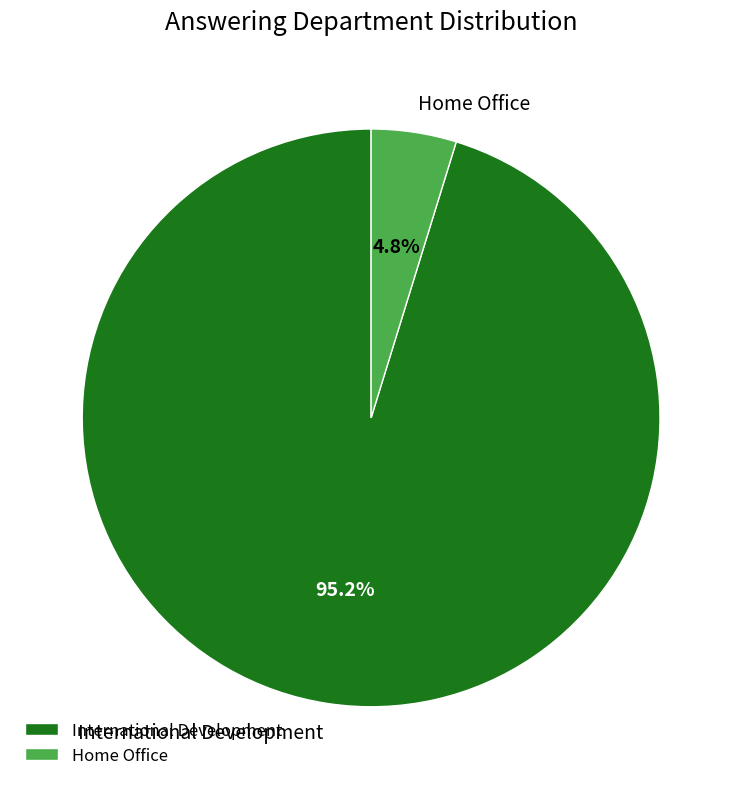

Combined, what portion of the pie is International Development and Home Office?

100.0%